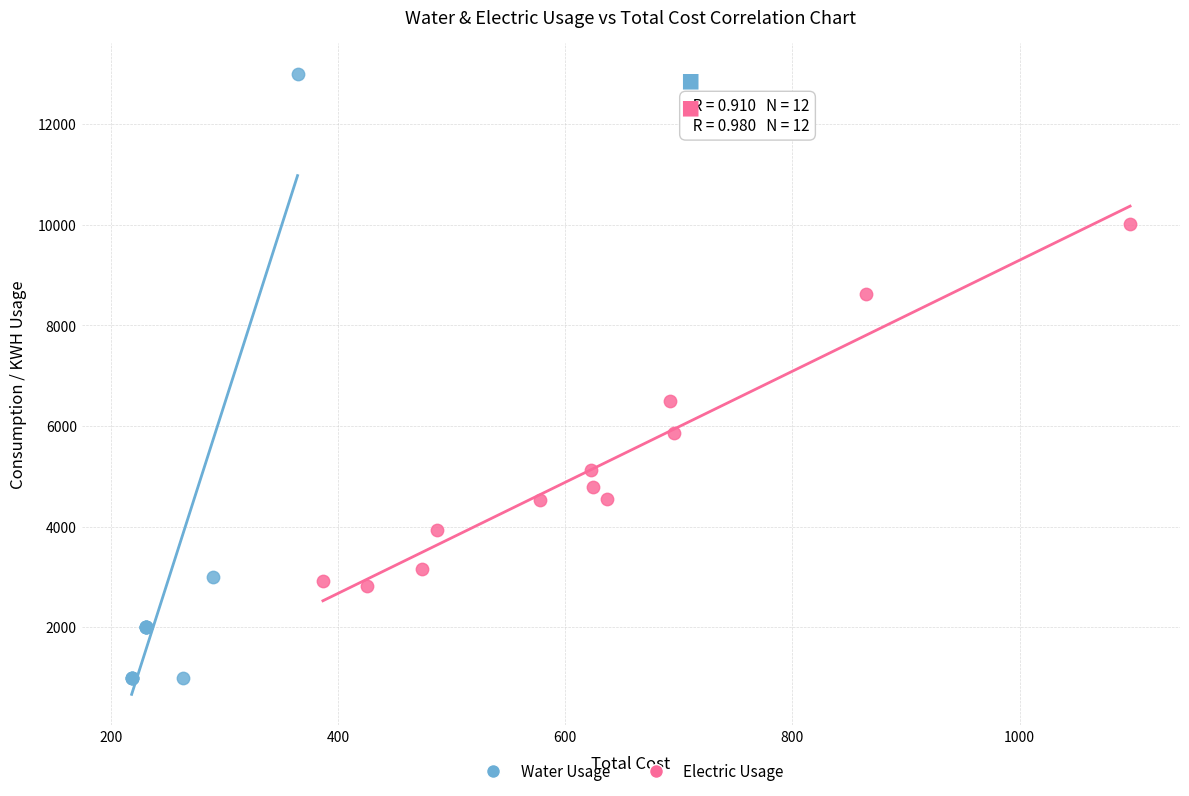

Which series contains the lowest Y value?

Water Usage